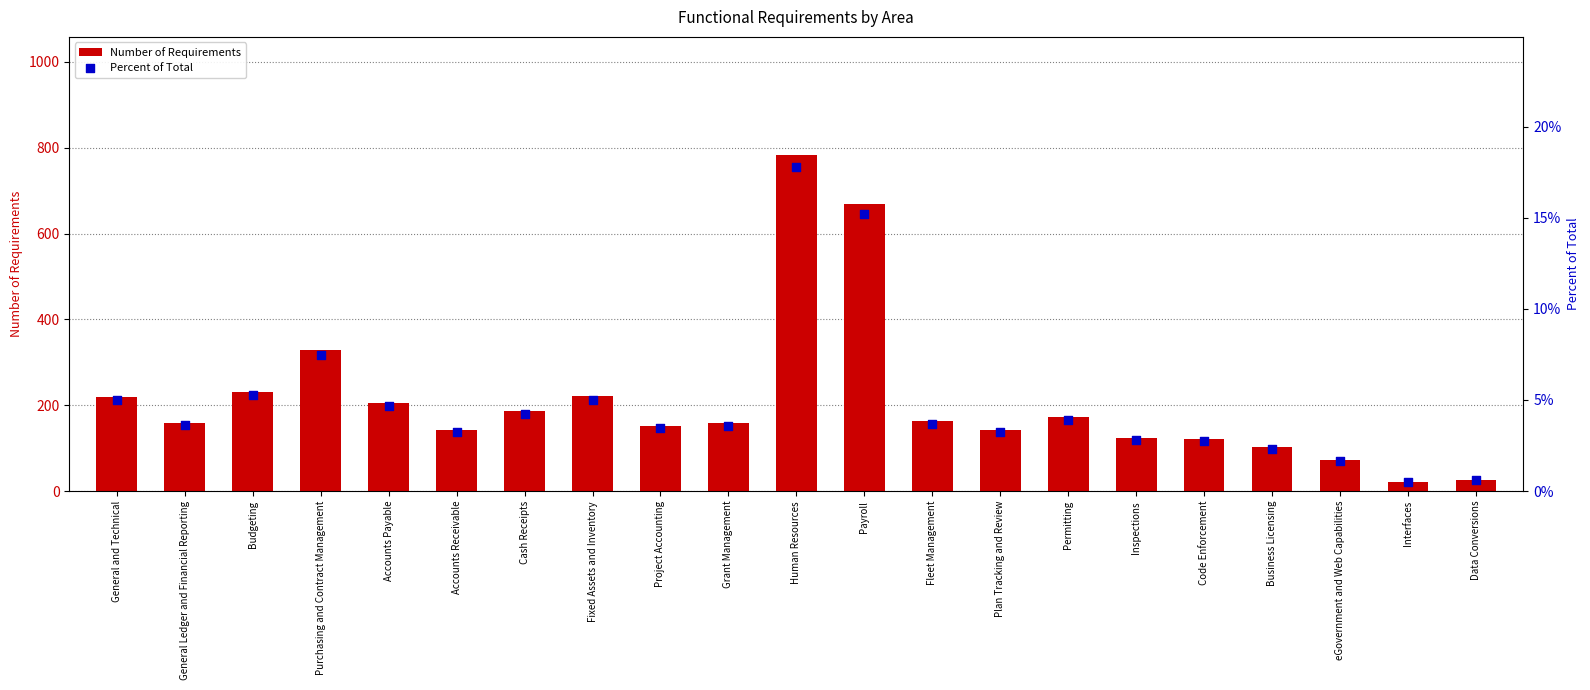

Which series has the largest total across all categories?

Number of Requirements